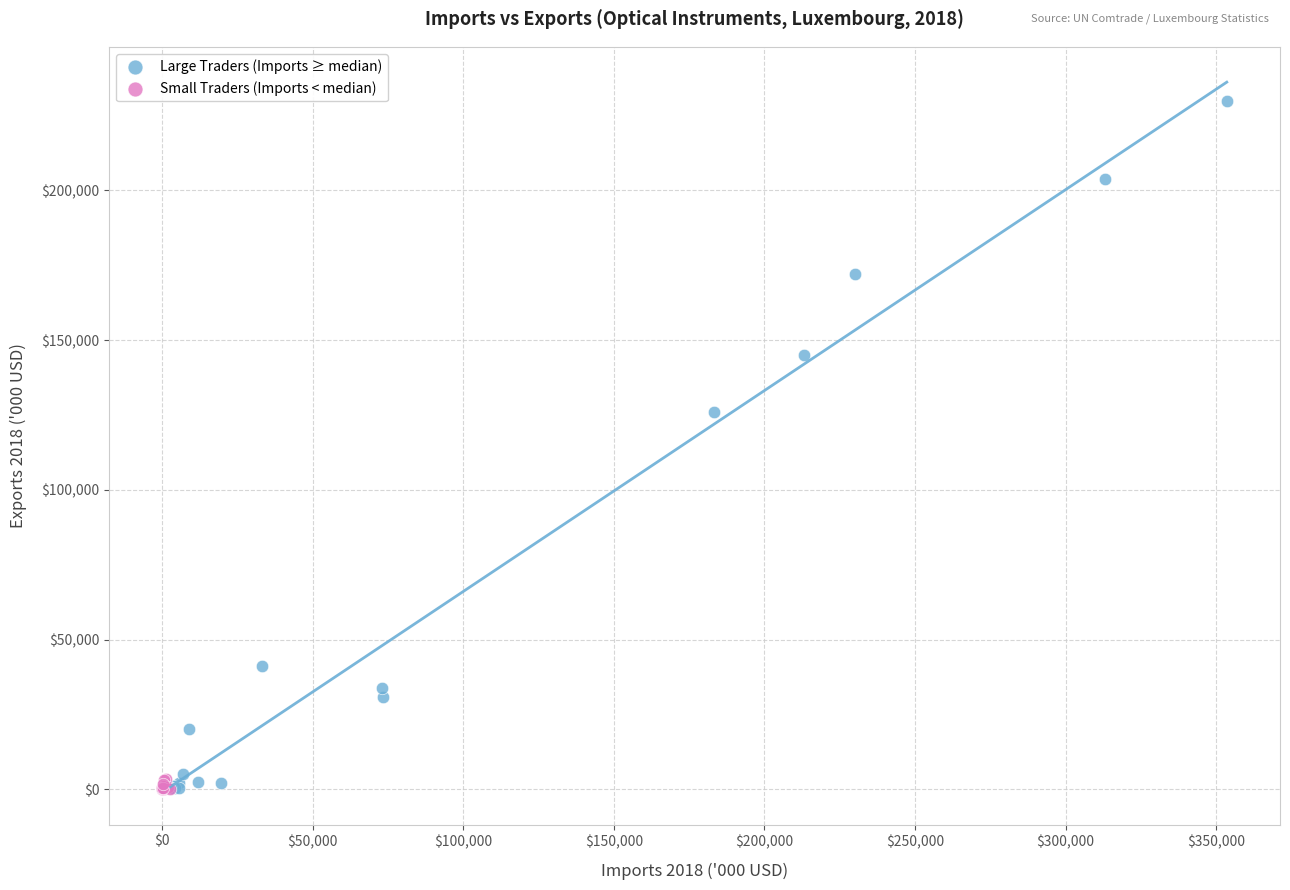

Which series has the widest spread of Y values?

Large Traders (Imports ≥ median)